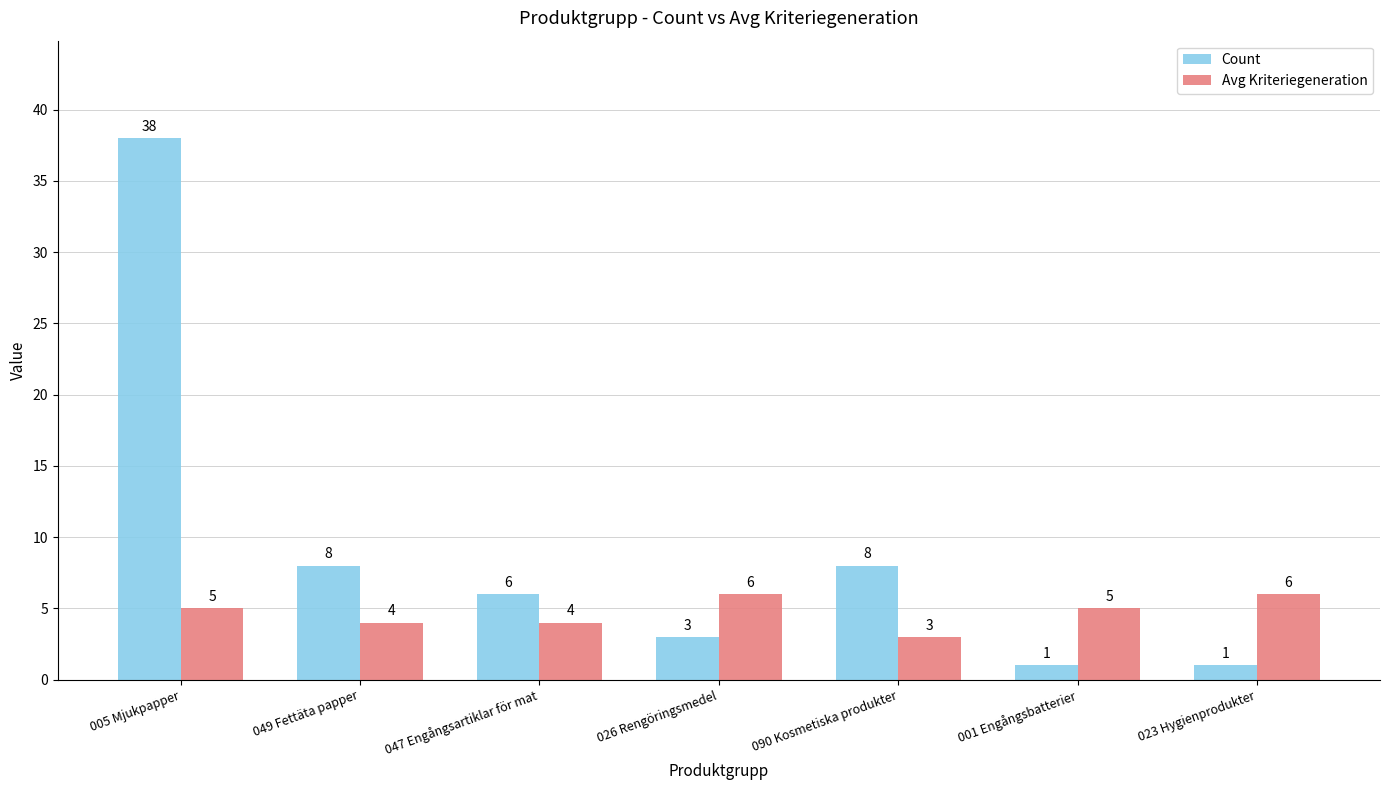

At which label does Avg Kriteriegeneration reach its minimum?

090 Kosmetiska produkter